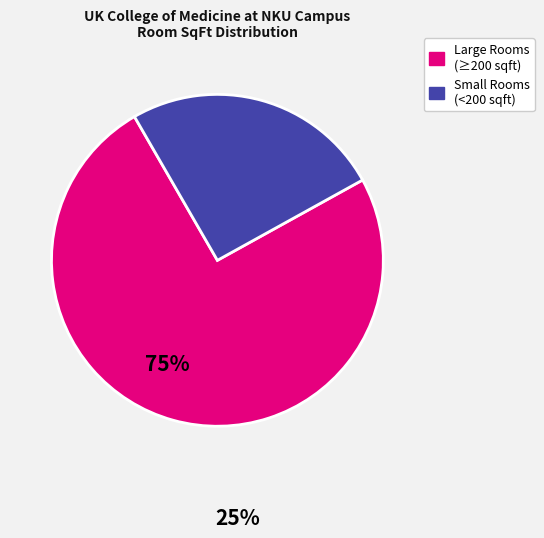

Is there a majority slice in this chart?

Yes